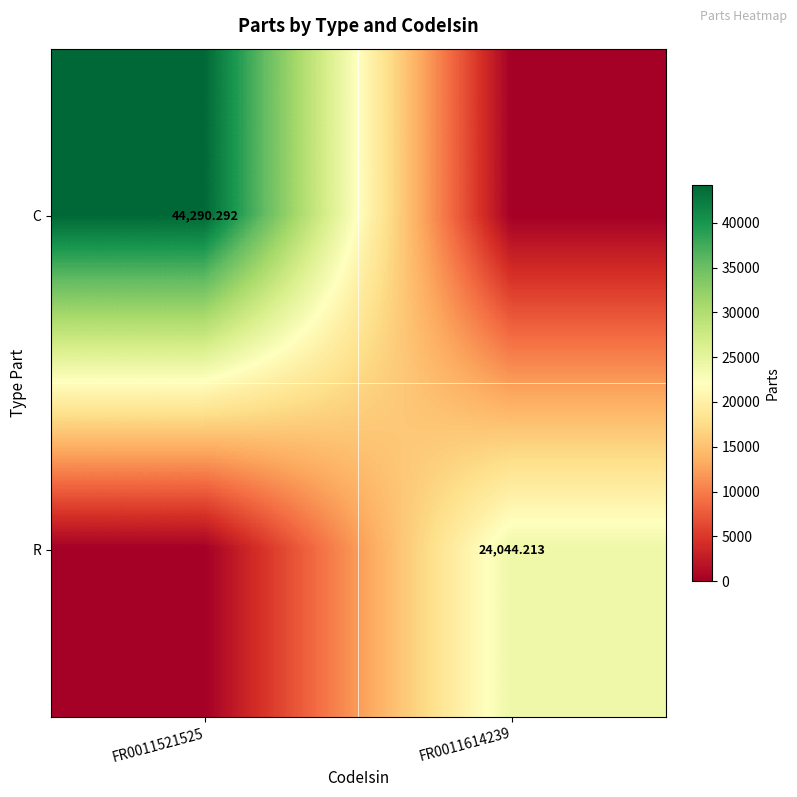

Is it true that R equals 24044.2 at FR0011614239?

True